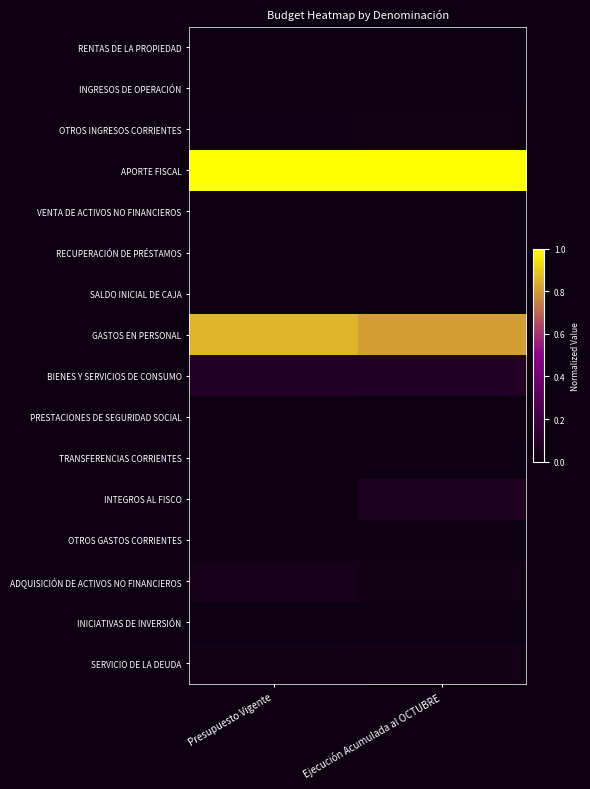

At Ejecución Acumulada al OCTUBRE, list the series in order from largest to smallest.

APORTE FISCAL, GASTOS EN PERSONAL, BIENES Y SERVICIOS DE CONSUMO, INTEGROS AL FISCO, ADQUISICIÓN DE ACTIVOS NO FINANCIEROS, SERVICIO DE LA DEUDA, OTROS INGRESOS CORRIENTES, PRESTACIONES DE SEGURIDAD SOCIAL, INGRESOS DE OPERACIÓN, OTROS GASTOS CORRIENTES, TRANSFERENCIAS CORRIENTES, INICIATIVAS DE INVERSIÓN, VENTA DE ACTIVOS NO FINANCIEROS, RECUPERACIÓN DE PRÉSTAMOS, RENTAS DE LA PROPIEDAD, SALDO INICIAL DE CAJA